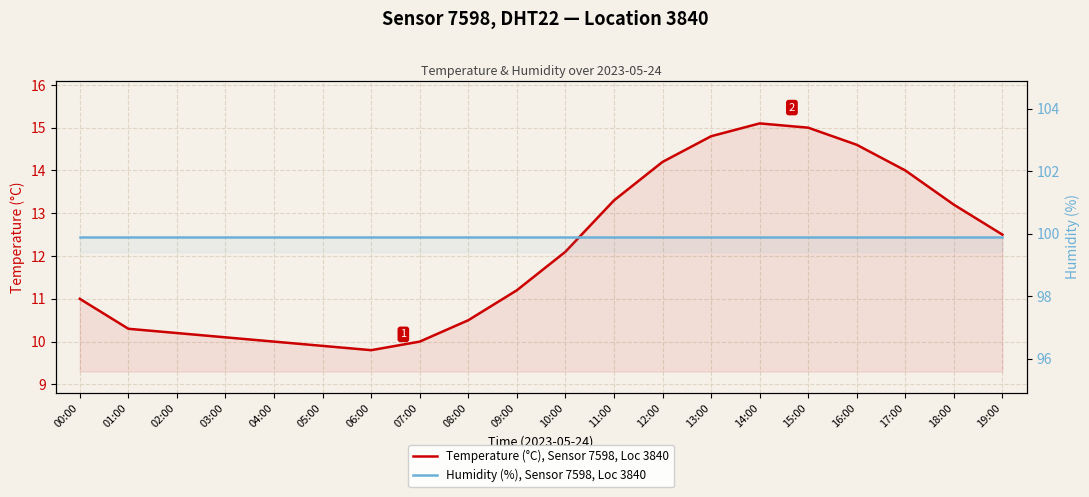

What is the difference between the Temperature (°C), Sensor 7598, Loc 3840 values at 06:00 and 19:00?

2.7